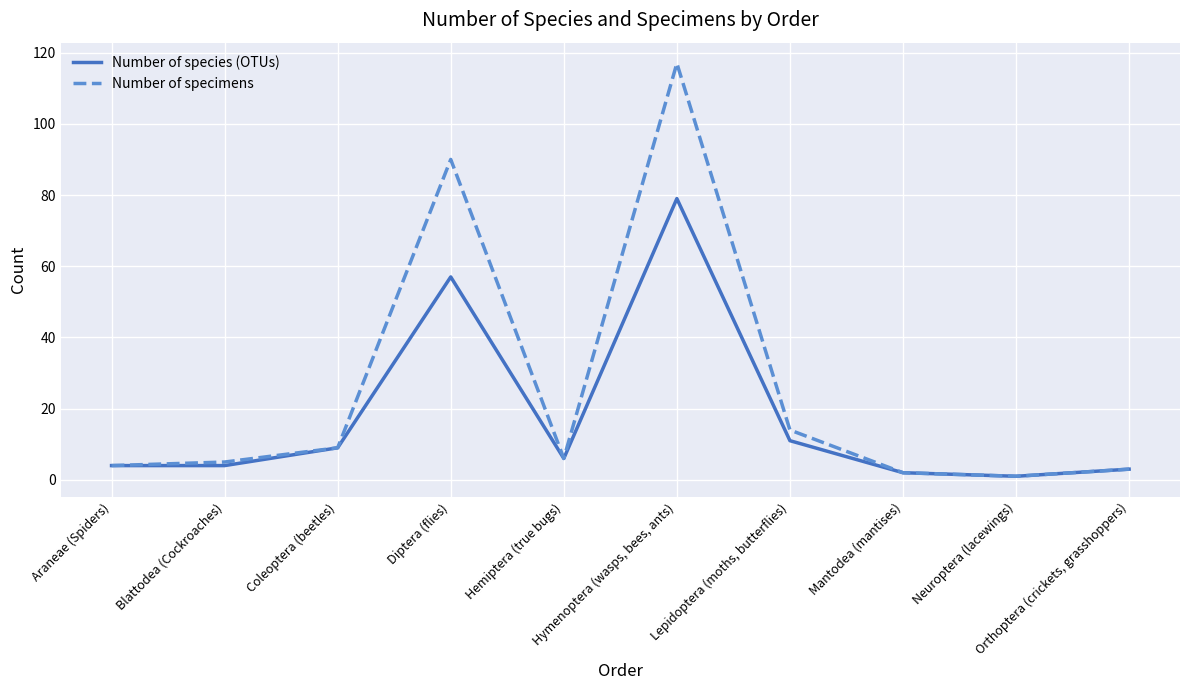

What is the difference between the Number of specimens values at Lepidoptera (moths, butterflies) and Diptera (flies)?

76